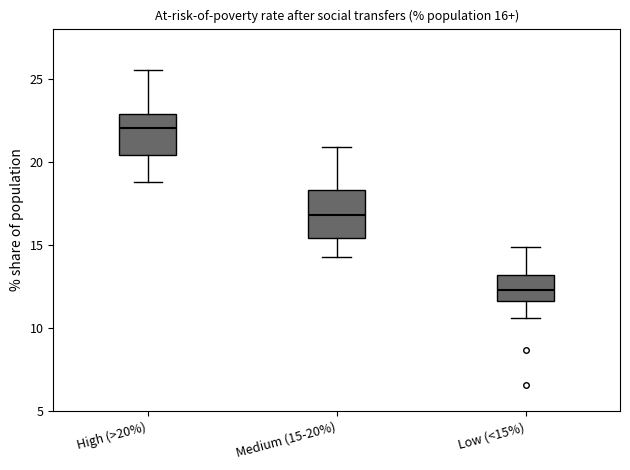

Which box's median line is the lowest?

Low (<15%)